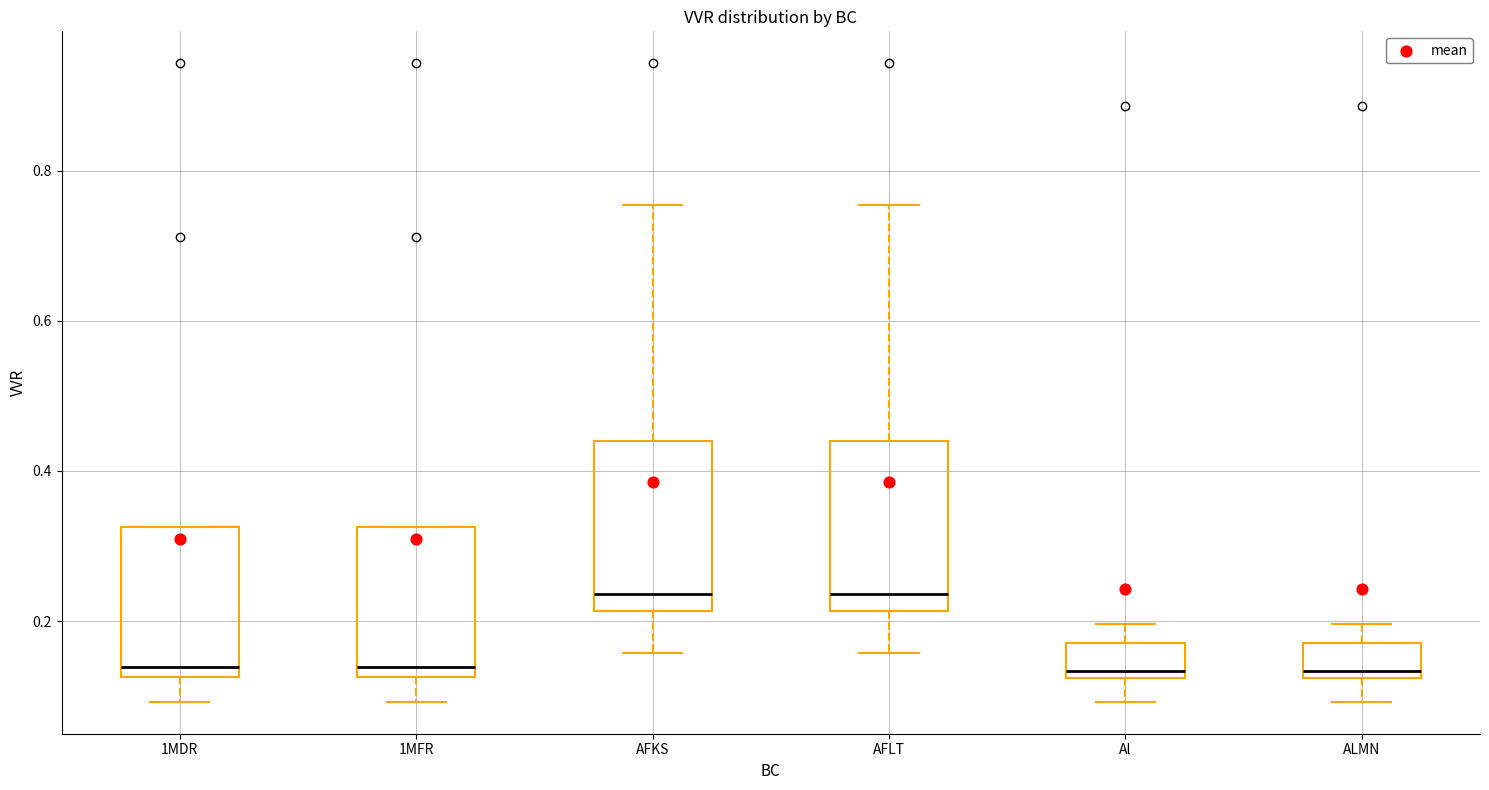

Reading left to right, transcribe this box plot: for each box, give where its median line is, the range the box spans, and where its two whiskers end, as read against the y-axis. The values are not printed on the chart, so give them approximately, as read against the axis.

1MDR: median 0.14, box 0.12 to 0.32, whiskers 0.10 to 0.32
1MFR: median 0.14, box 0.12 to 0.32, whiskers 0.10 to 0.32
AFKS: median 0.24, box 0.22 to 0.44, whiskers 0.16 to 0.76
AFLT: median 0.24, box 0.22 to 0.44, whiskers 0.16 to 0.76
Al: median 0.14, box 0.12 to 0.18, whiskers 0.10 to 0.20
ALMN: median 0.14, box 0.12 to 0.18, whiskers 0.10 to 0.20